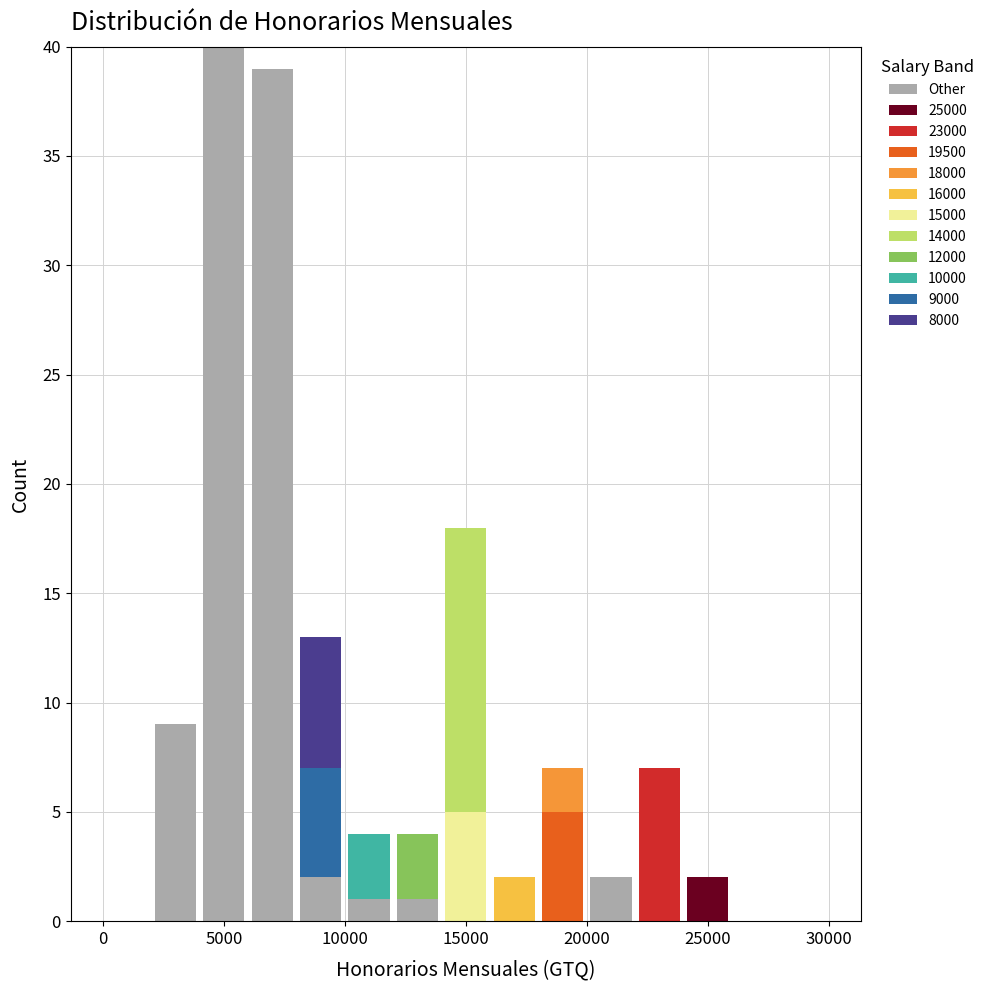

Which range on the x-axis has the tallest stacked bar (by total height)?

4000 to 6000